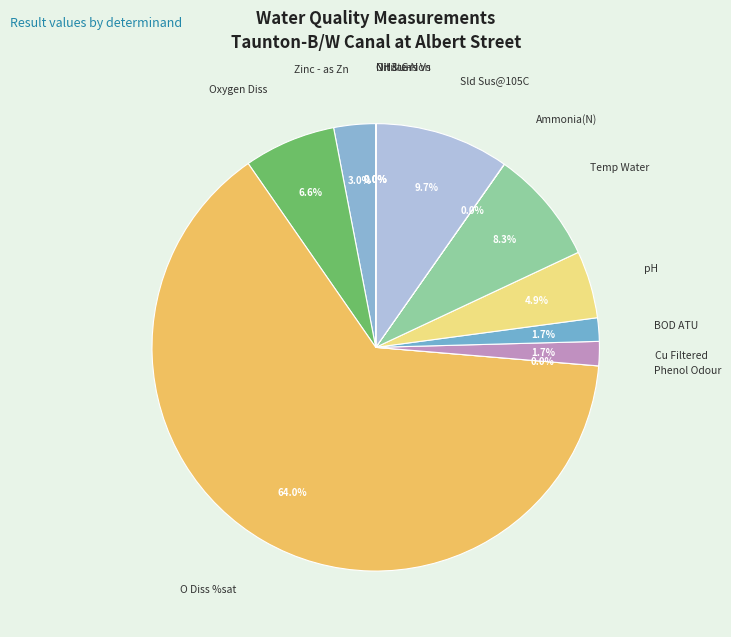

Is O Diss %sat the majority of the pie?

Yes